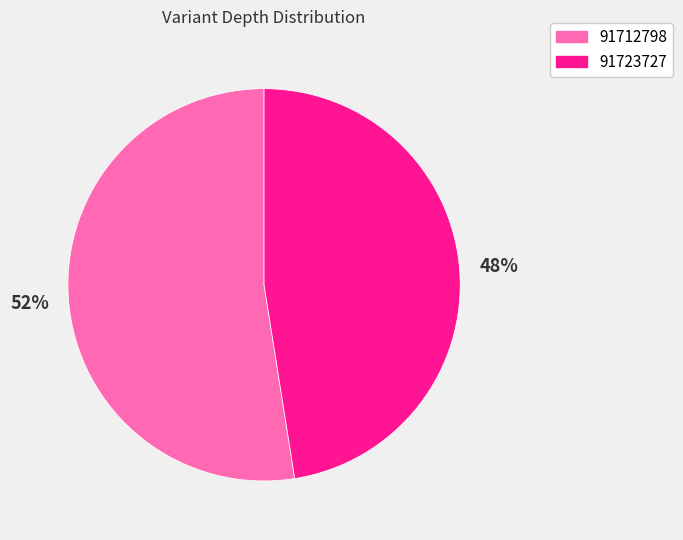

True or false: 91723727 accounts for 48% of the total.

True